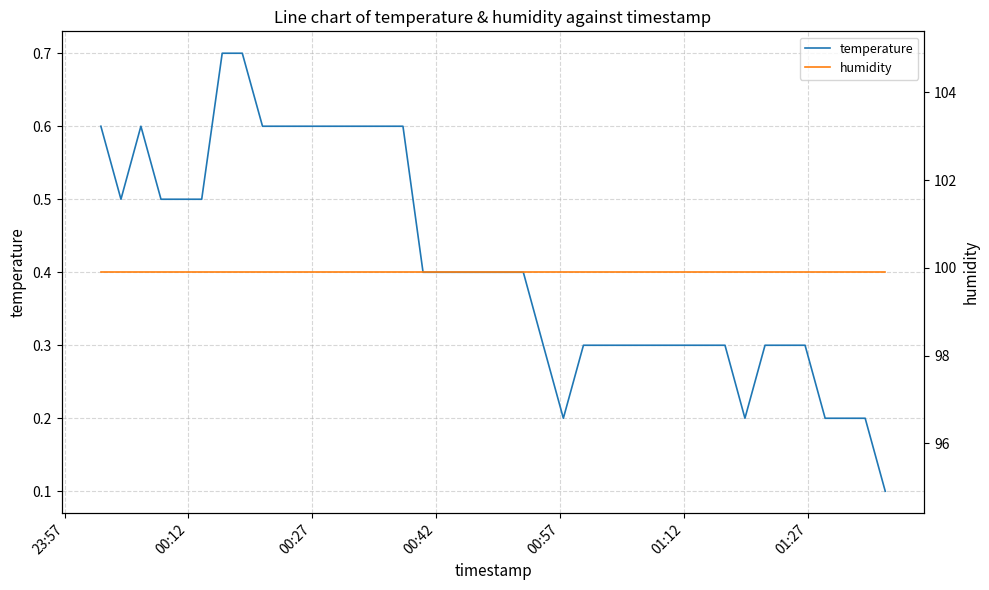

What is the highest value of the temperature series?

0.7